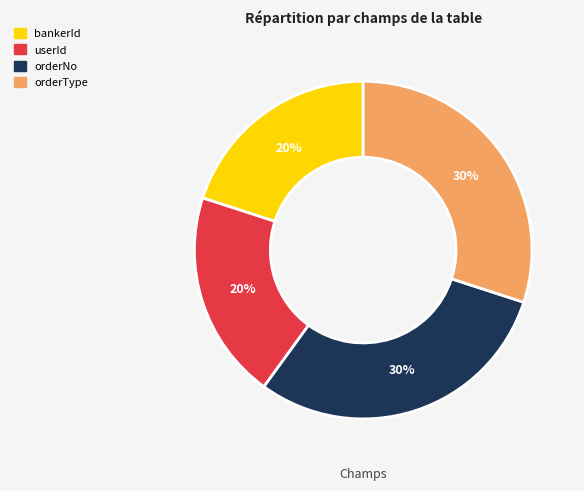

Does any single category account for the majority?

No